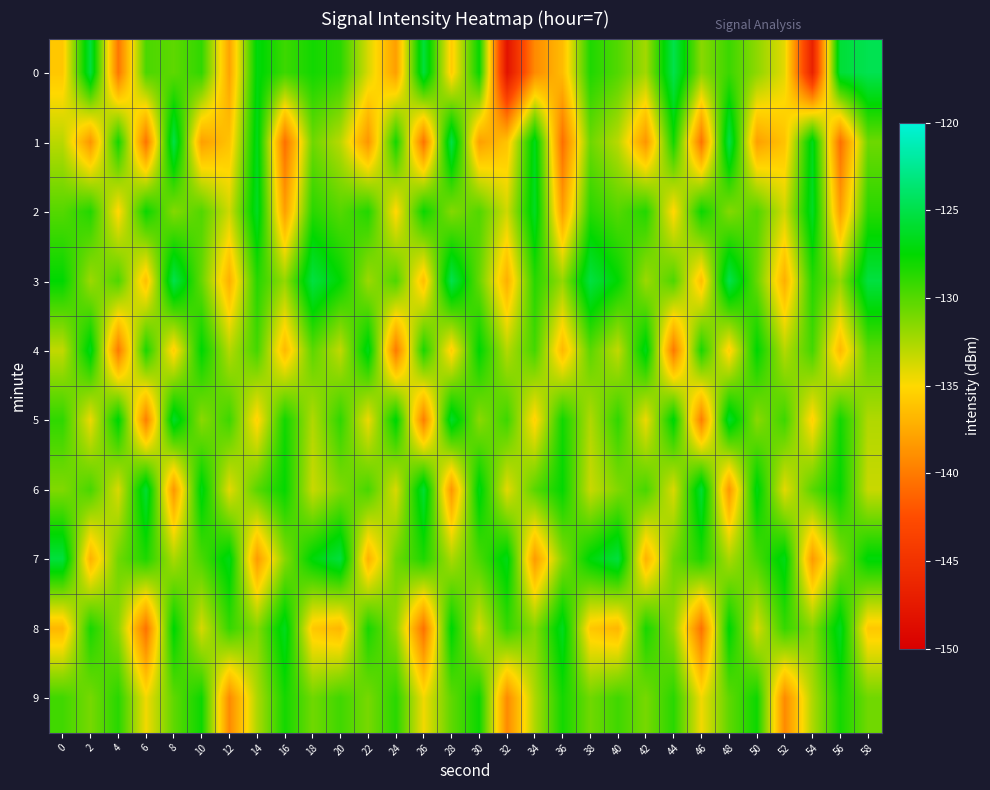

Reading right to left, list all the values displayed in this chart.

0: 58=-124.7	56=-125.6	54=-146.7	52=-134.2	50=-131.7	48=-129.2	46=-131.6	44=-124.9	42=-132.3	40=-129.9	38=-128.4	36=-136.5	34=-139.2	32=-148.1	30=-127.7	28=-135.7	26=-125.5	24=-138.1	22=-133.9	20=-128.8	18=-128.1	16=-129.3	14=-127.1	12=-137.8	10=-128.9	8=-130.3	6=-129.7	4=-140.2	2=-125.5	0=-135.9
1: 58=-130.7	56=-140.7	54=-126.6	52=-136.1	50=-138.0	48=-125.1	46=-140.4	44=-128.0	42=-138.6	40=-133.0	38=-130.7	36=-140.7	34=-126.6	32=-136.1	30=-138.0	28=-125.1	26=-140.4	24=-128.0	22=-138.6	20=-133.0	18=-130.7	16=-140.7	14=-126.6	12=-136.1	10=-138.0	8=-125.1	6=-140.4	4=-128.0	2=-138.6	0=-133.0
2: 58=-128.7	56=-138.1	54=-126.3	52=-133.6	50=-129.9	48=-131.4	46=-127.8	44=-135.2	42=-128.5	40=-130.0	38=-128.7	36=-138.1	34=-126.3	32=-133.6	30=-129.9	28=-131.4	26=-127.8	24=-135.2	22=-128.5	20=-130.0	18=-128.7	16=-138.1	14=-126.3	12=-133.6	10=-129.9	8=-131.4	6=-127.8	4=-135.2	2=-128.5	0=-130.0
3: 58=-125.3	56=-131.9	54=-128.6	52=-137.2	50=-130.5	48=-124.9	46=-136.4	44=-129.8	42=-132.1	40=-127.5	38=-125.3	36=-131.9	34=-128.6	32=-137.2	30=-130.5	28=-124.9	26=-136.4	24=-129.8	22=-132.1	20=-127.5	18=-125.3	16=-131.9	14=-128.6	12=-137.2	10=-130.5	8=-124.9	6=-136.4	4=-129.8	2=-132.1	0=-127.5
4: 58=-130.2	56=-136.7	54=-129.5	52=-132.8	50=-127.4	48=-135.6	46=-128.3	44=-140.1	42=-126.7	40=-133.2	38=-130.2	36=-136.7	34=-129.5	32=-132.8	30=-127.4	28=-135.6	26=-128.3	24=-140.1	22=-126.7	20=-133.2	18=-130.2	16=-136.7	14=-129.5	12=-132.8	10=-127.4	8=-135.6	6=-128.3	4=-140.1	2=-126.7	0=-133.2
5: 58=-132.7	56=-128.0	54=-135.4	52=-129.3	50=-131.6	48=-126.1	46=-139.8	44=-127.2	42=-134.5	40=-128.9	38=-132.7	36=-128.0	34=-135.4	32=-129.3	30=-131.6	28=-126.1	26=-139.8	24=-127.2	22=-134.5	20=-128.9	18=-132.7	16=-128.0	14=-135.4	12=-129.3	10=-131.6	8=-126.1	6=-139.8	4=-127.2	2=-134.5	0=-128.9
6: 58=-133.4	56=-127.6	54=-130.1	52=-134.2	50=-126.9	48=-138.5	46=-125.8	44=-133.9	42=-129.6	40=-131.3	38=-133.4	36=-127.6	34=-130.1	32=-134.2	30=-126.9	28=-138.5	26=-125.8	24=-133.9	22=-129.6	20=-131.3	18=-133.4	16=-127.6	14=-130.1	12=-134.2	10=-126.9	8=-138.5	6=-125.8	4=-133.9	2=-129.6	0=-131.3
7: 58=-127.2	56=-131.5	54=-138.3	52=-126.8	50=-129.7	48=-132.5	46=-128.4	44=-130.8	42=-137.1	40=-125.4	38=-127.2	36=-131.5	34=-138.3	32=-126.8	30=-129.7	28=-132.5	26=-128.4	24=-130.8	22=-137.1	20=-125.4	18=-127.2	16=-131.5	14=-138.3	12=-126.8	10=-129.7	8=-132.5	6=-128.4	4=-130.8	2=-137.1	0=-125.4
8: 58=-135.9	56=-126.5	54=-131.4	52=-129.1	50=-133.8	48=-127.3	46=-140.5	44=-131.7	42=-128.2	40=-136.8	38=-135.9	36=-126.5	34=-131.4	32=-129.1	30=-133.8	28=-127.3	26=-140.5	24=-131.7	22=-128.2	20=-136.8	18=-135.9	16=-126.5	14=-131.4	12=-129.1	10=-133.8	8=-127.3	6=-140.5	4=-131.7	2=-128.2	0=-136.8
9: 58=-130.8	56=-128.1	54=-132.6	52=-139.2	50=-127.9	48=-130.3	46=-134.6	44=-128.7	42=-131.0	40=-129.4	38=-130.8	36=-128.1	34=-132.6	32=-139.2	30=-127.9	28=-130.3	26=-134.6	24=-128.7	22=-131.0	20=-129.4	18=-130.8	16=-128.1	14=-132.6	12=-139.2	10=-127.9	8=-130.3	6=-134.6	4=-128.7	2=-131.0	0=-129.4